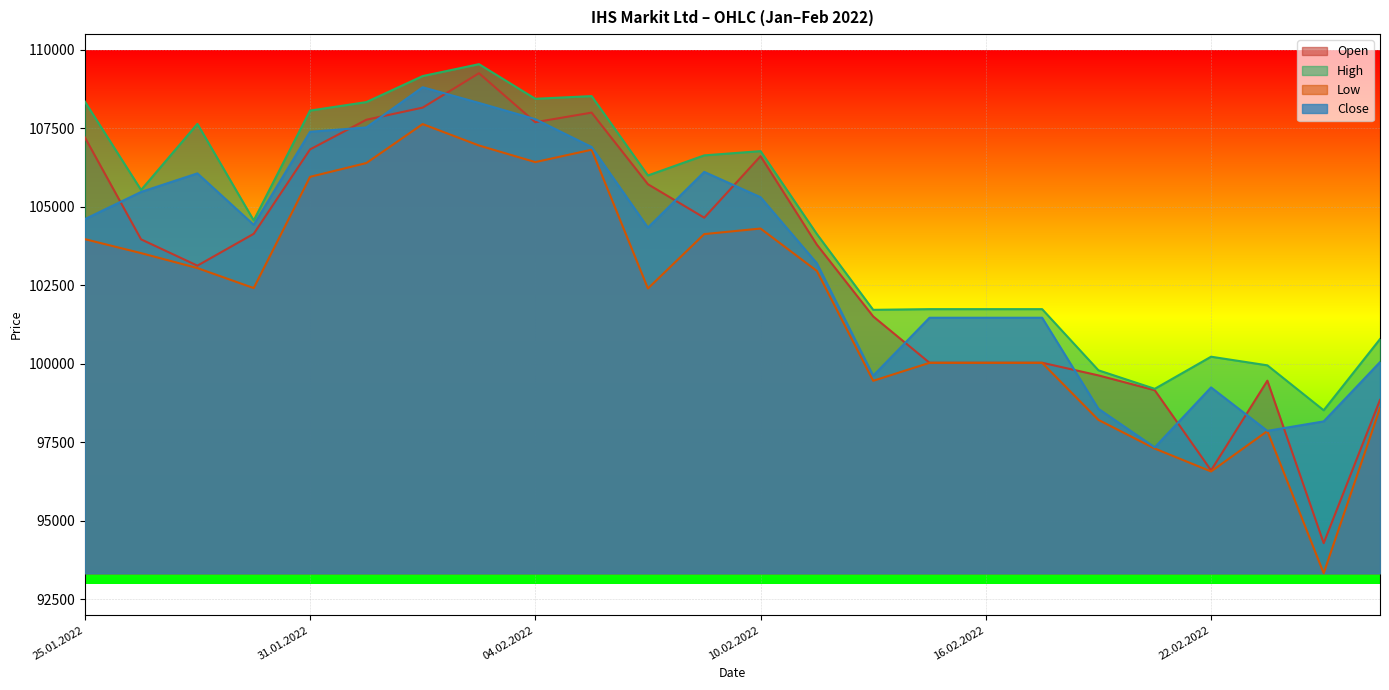

At which category is the sum across all series the highest?

03.02.2022